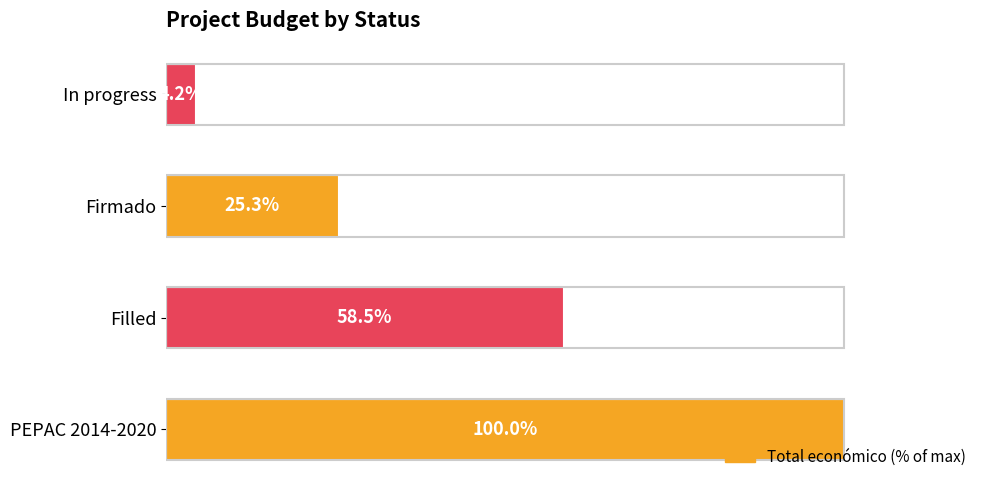

Rank the categories by value from highest to lowest.

PEPAC 2014-2020, Filled, Firmado, In progress